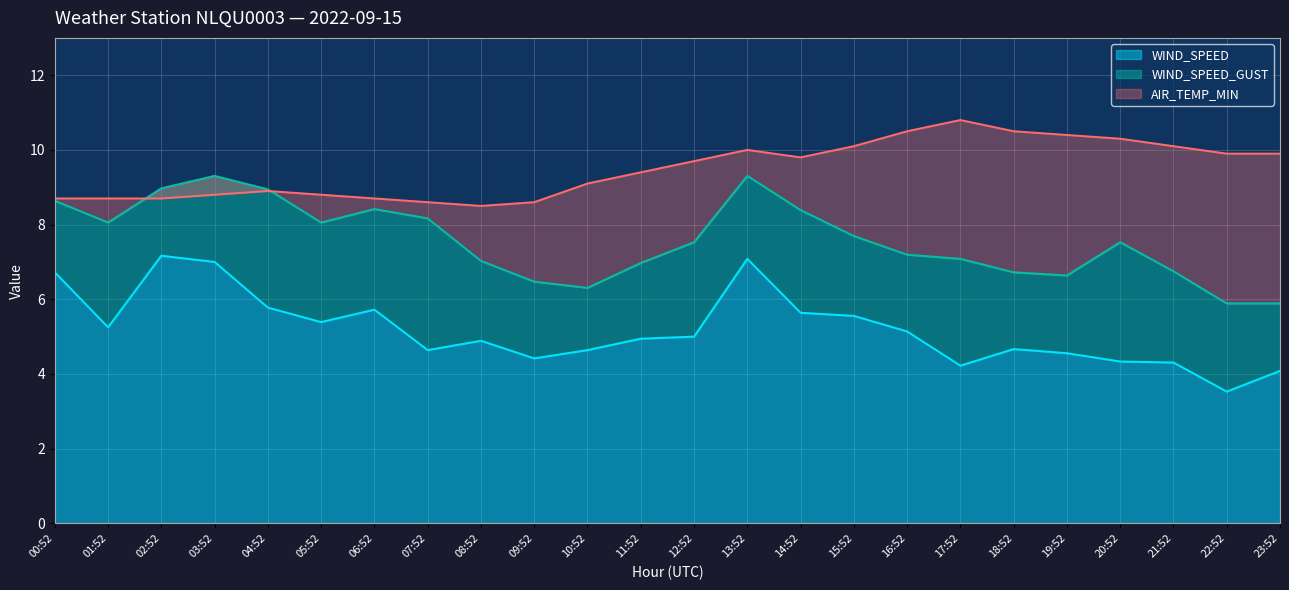

What is the label of the 20th point from the right?

04:52